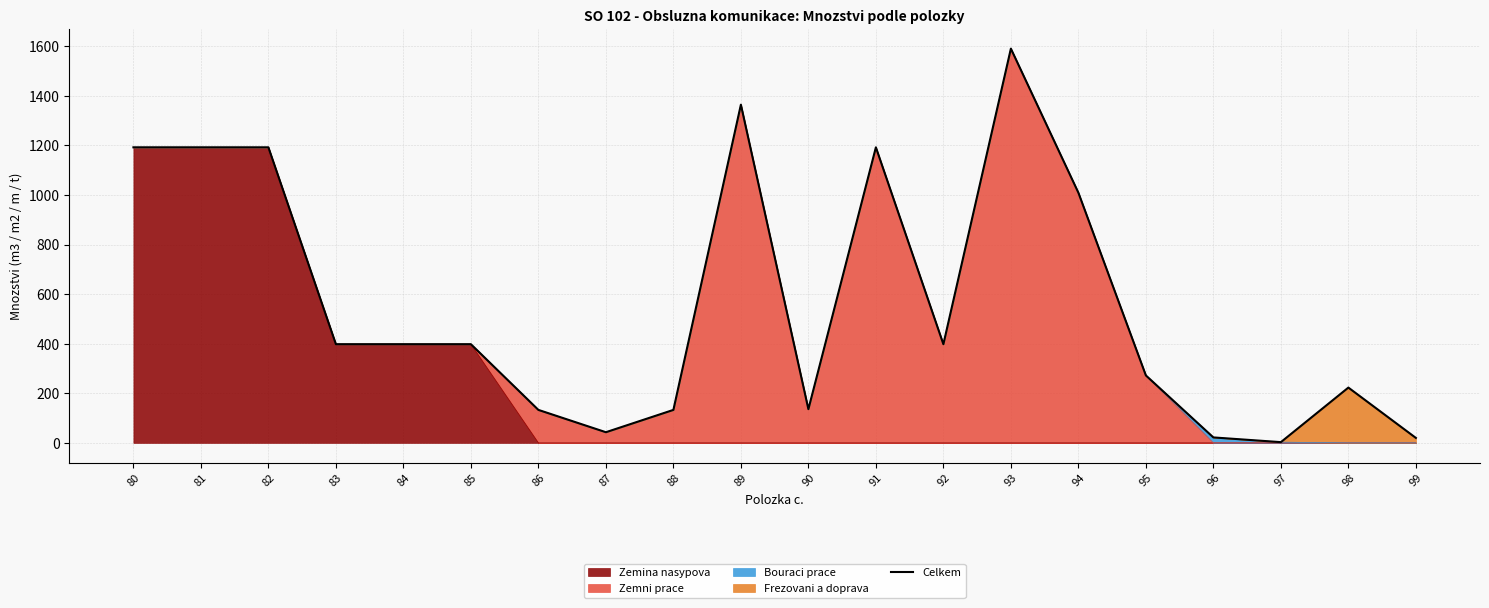

Is it true that the value at 99 is 11?

False